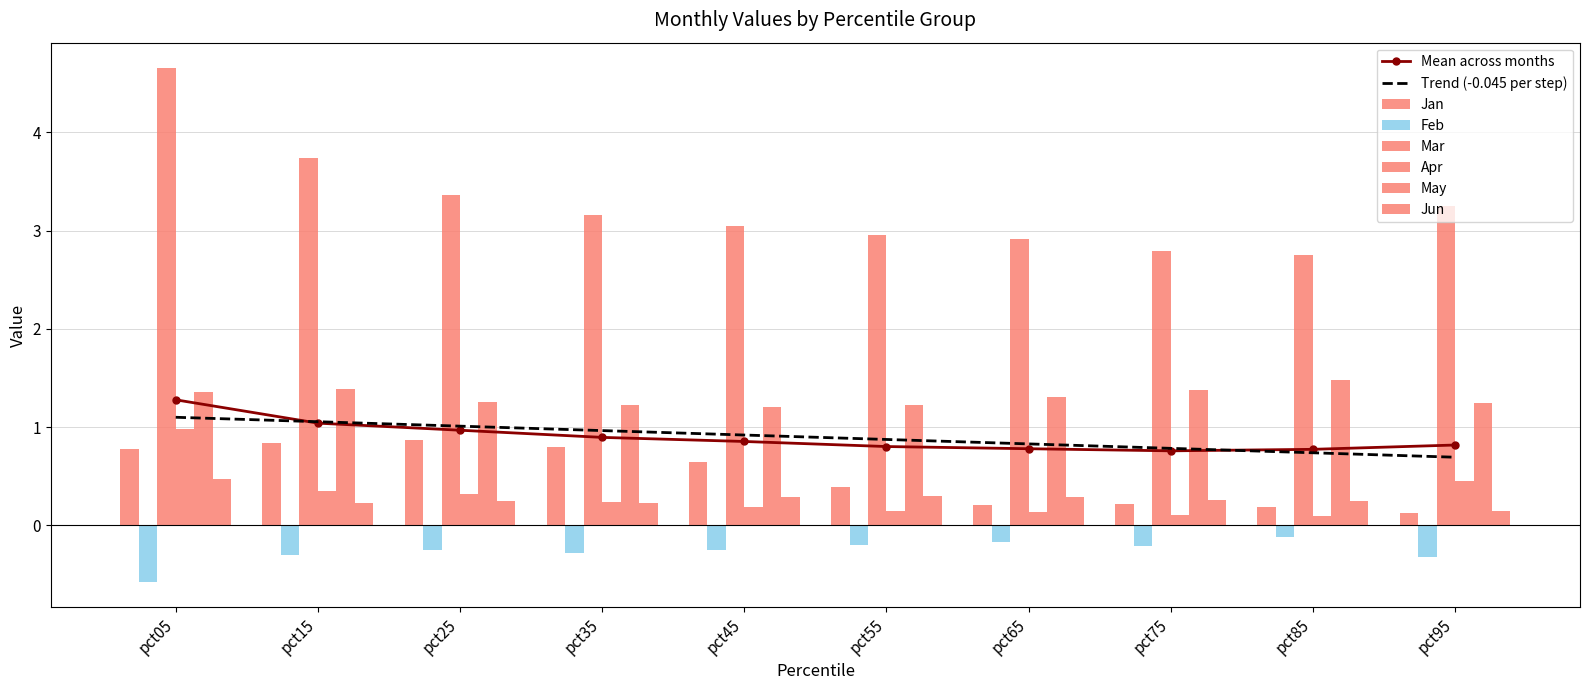

Where is Feb nearest to the value 0?

pct85